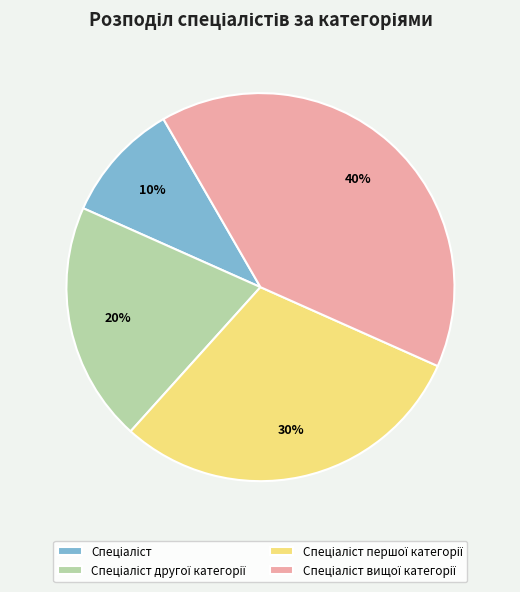

Is there any slice that represents more than half of the pie?

No